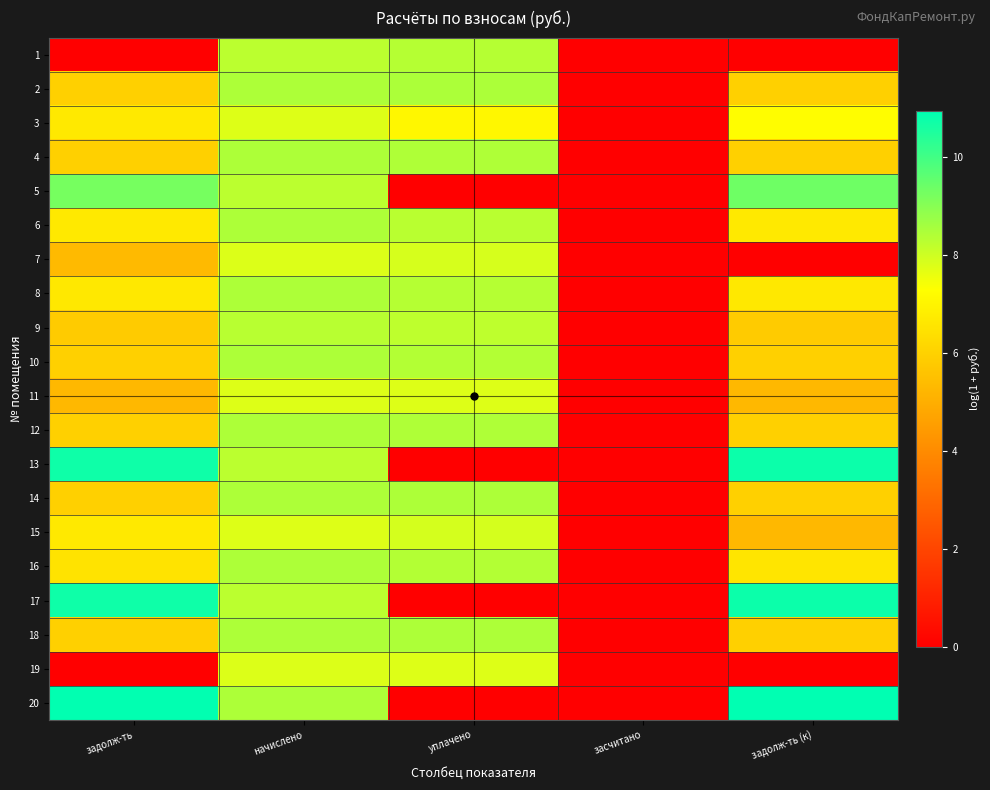

At which category is the sum across all series the highest?

начислено